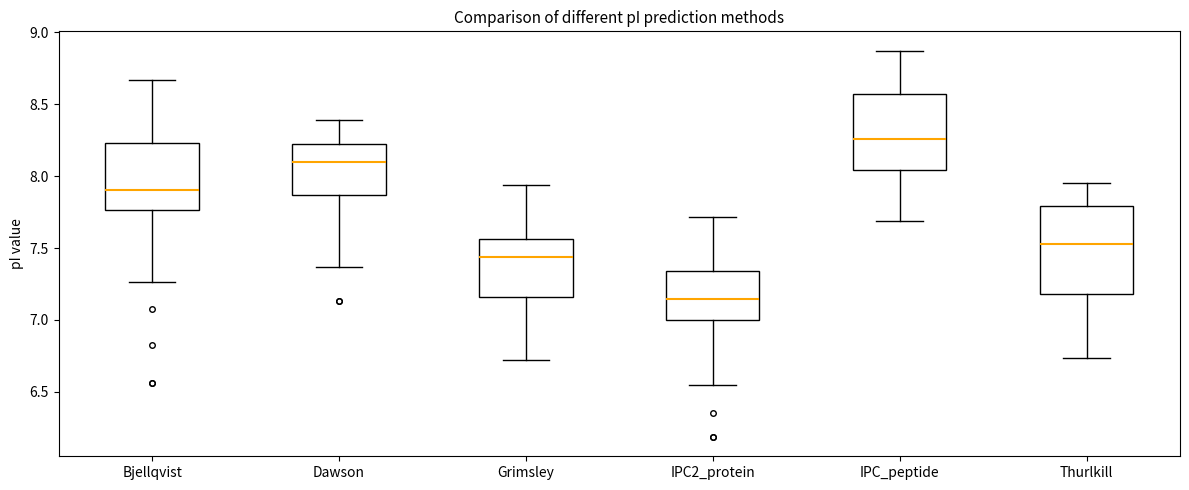

Which box has the lowest median line?

IPC2_protein